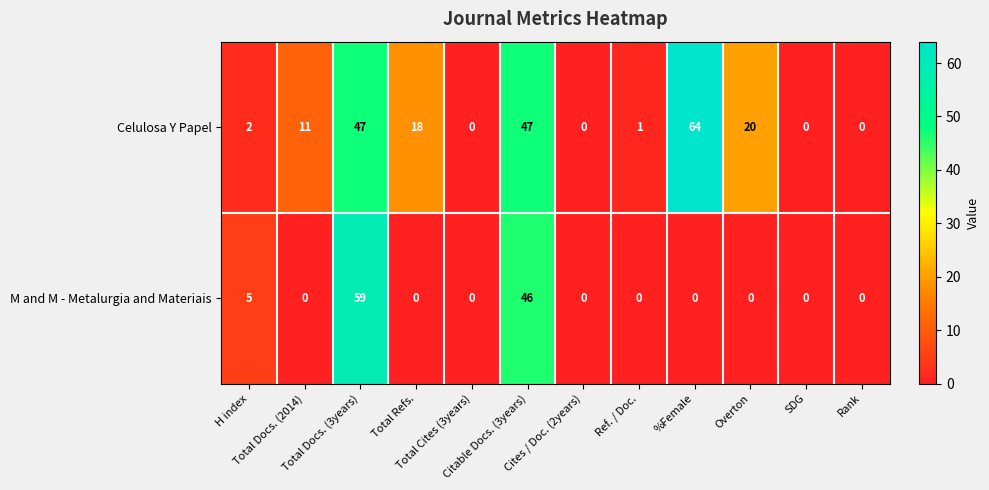

What is the average value of the M and M - Metalurgia and Materiais series?

9